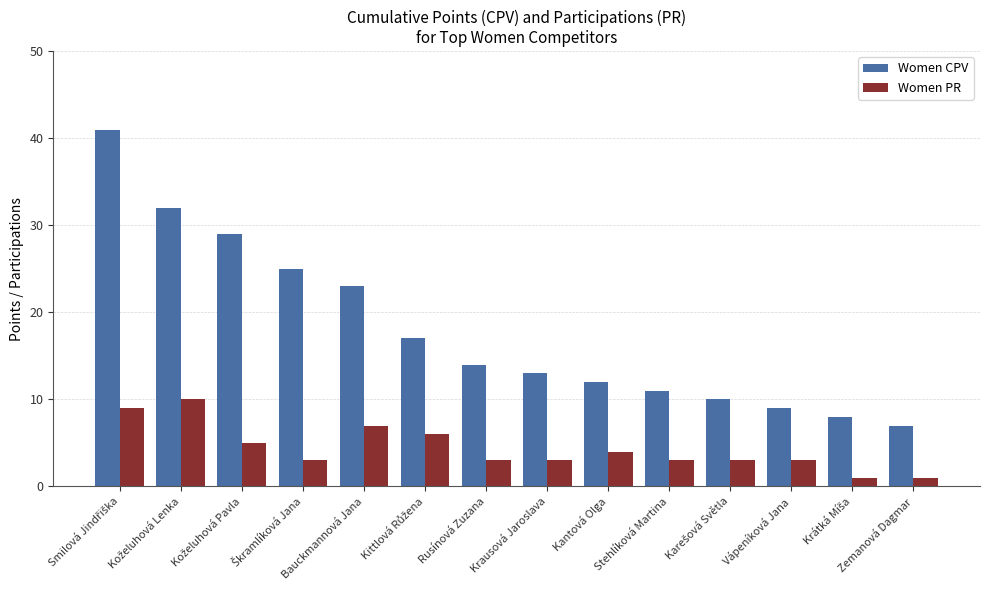

What is the difference between the maximum and minimum values in the Women PR series?

9